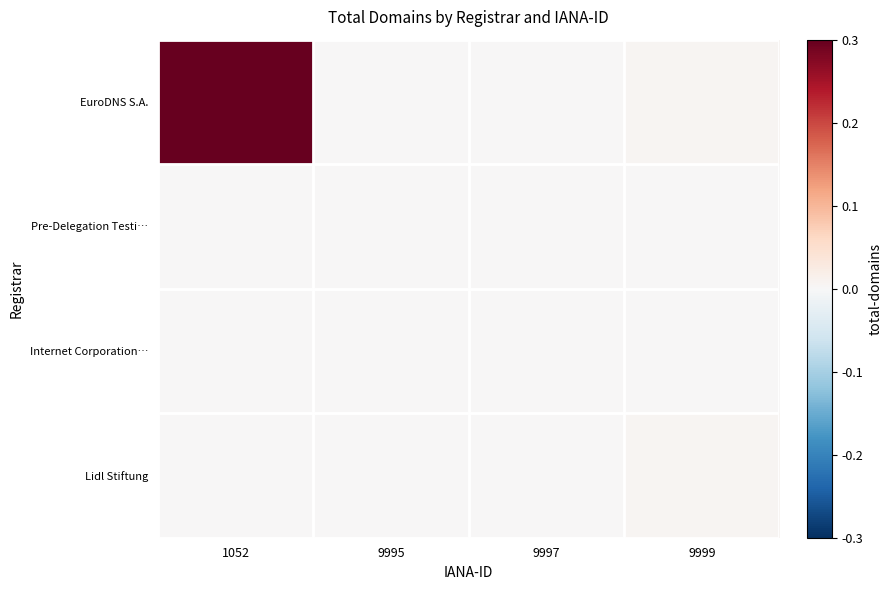

At how many categories does at least one series exceed 0?

2